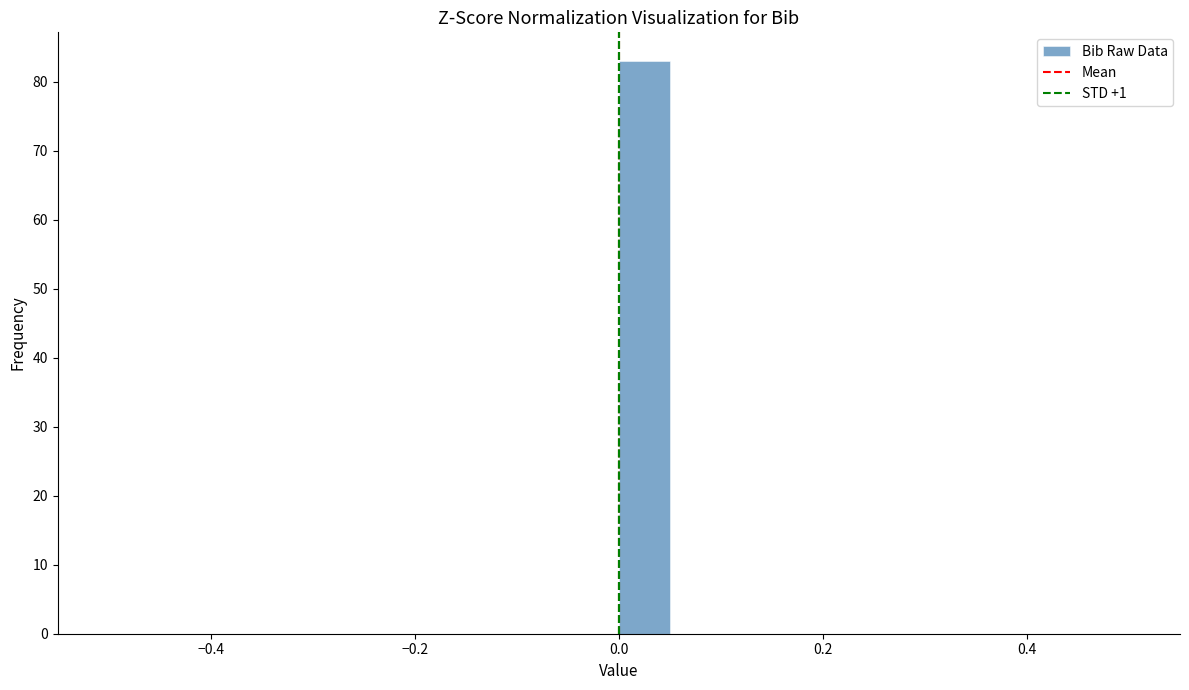

Read against the x-axis, roughly where is the centre of the tallest bar?

0.02